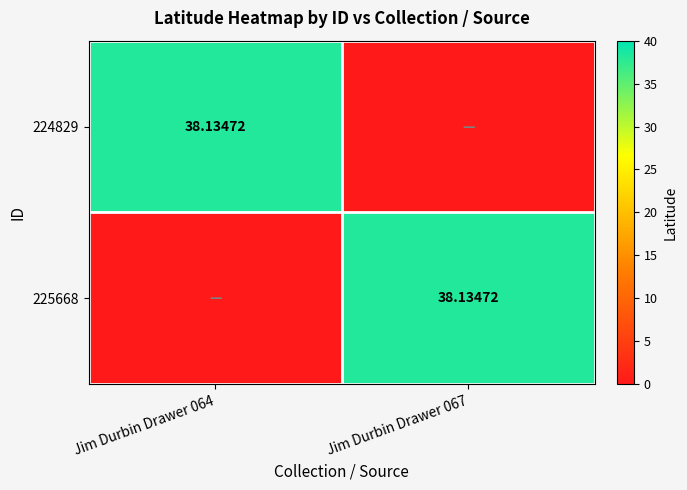

Where does the 225668 series first go above 38?

Jim Durbin Drawer 067